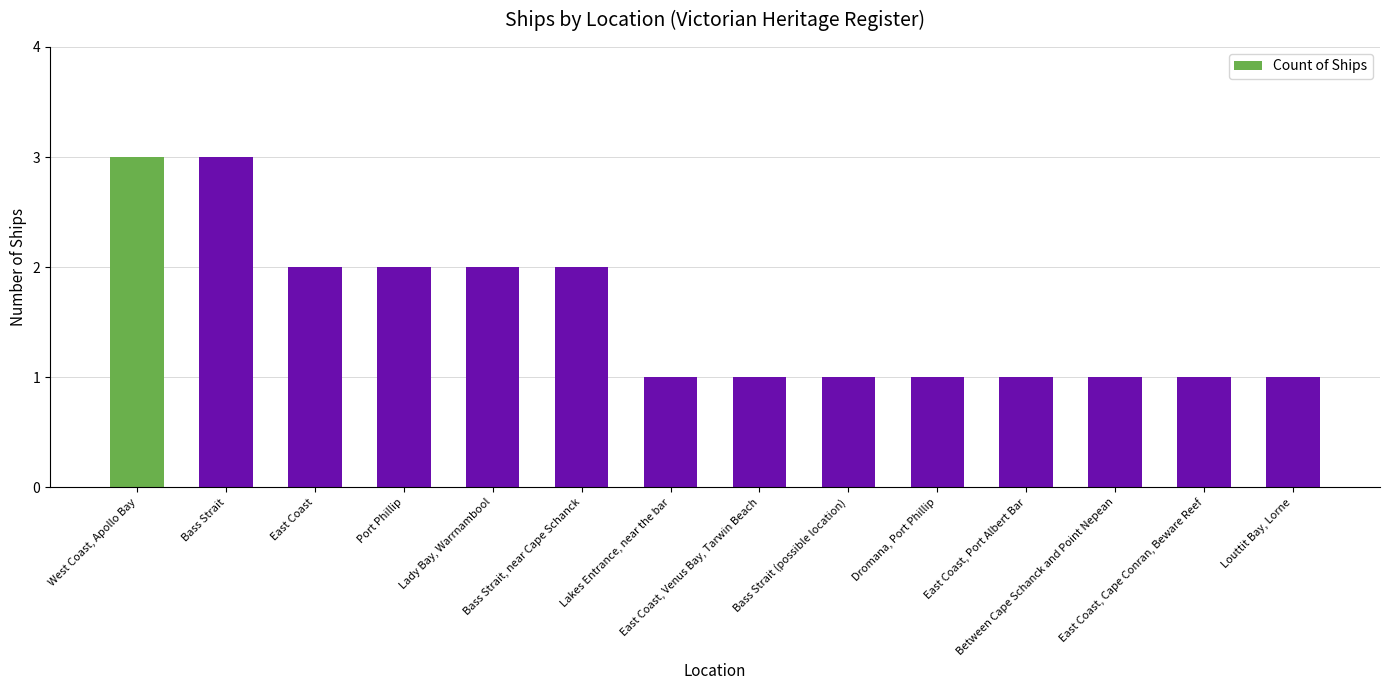

What is the greatest value displayed?

3